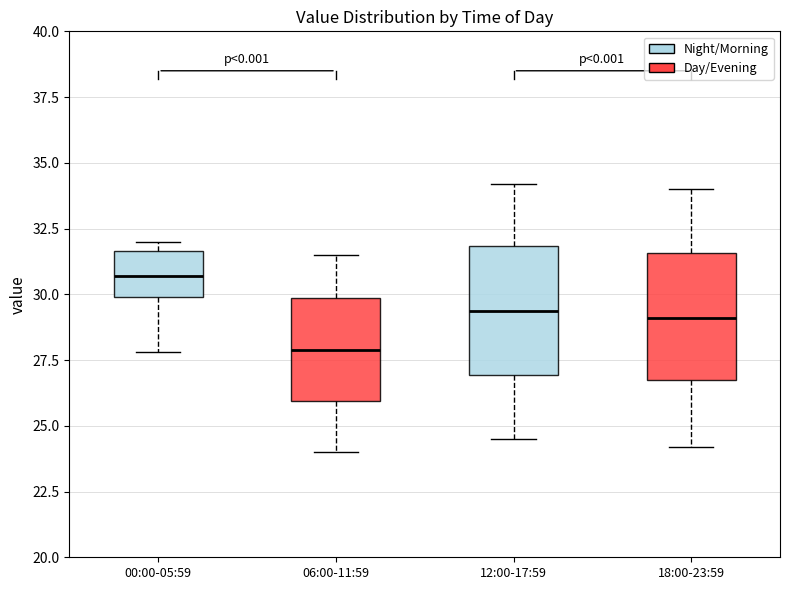

Where does the median line of the box for 18:00-23:59 sit on the y-axis? The values are not printed on the chart, so give them approximately, as read against the axis.

29.0